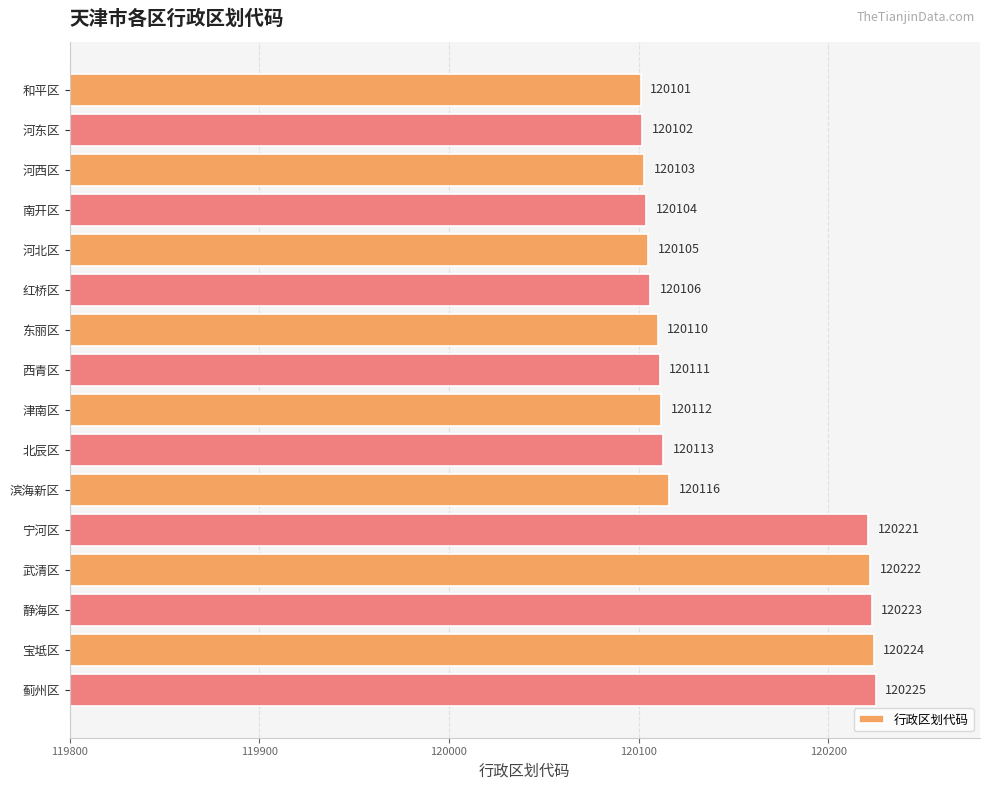

How many distinct data groups are displayed?

1